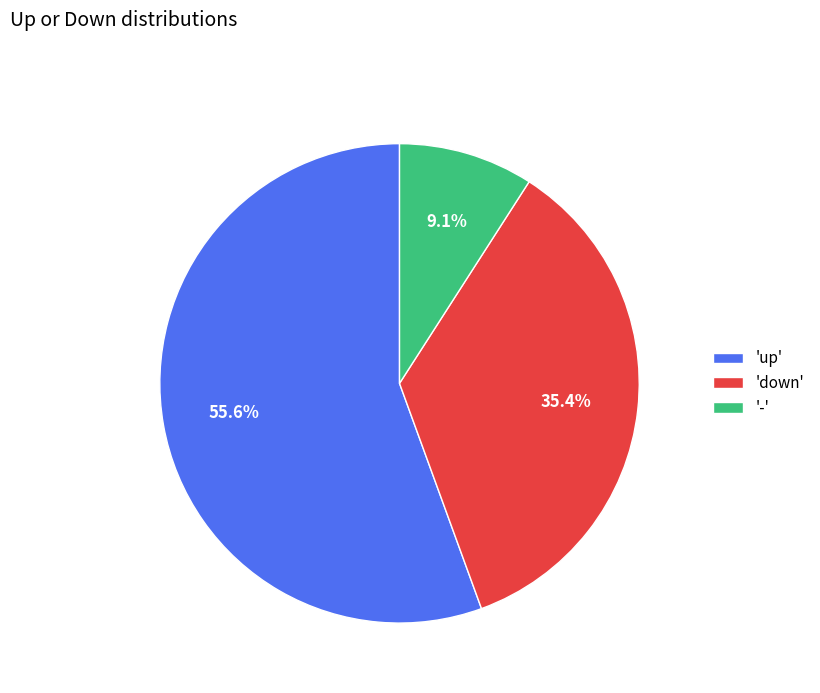

What is the smallest slice in the pie chart?

-